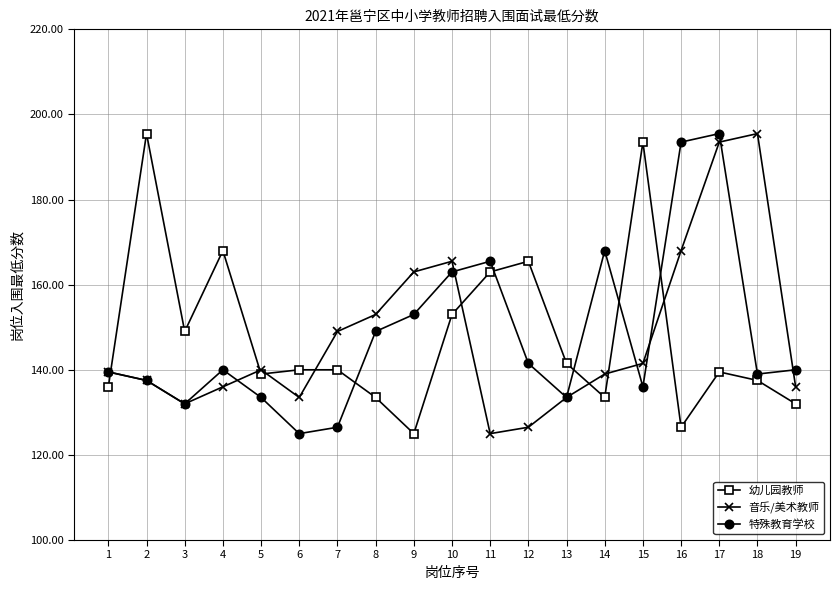

The value of 特殊教育学校 at 5 is 184.7. True or false?

False